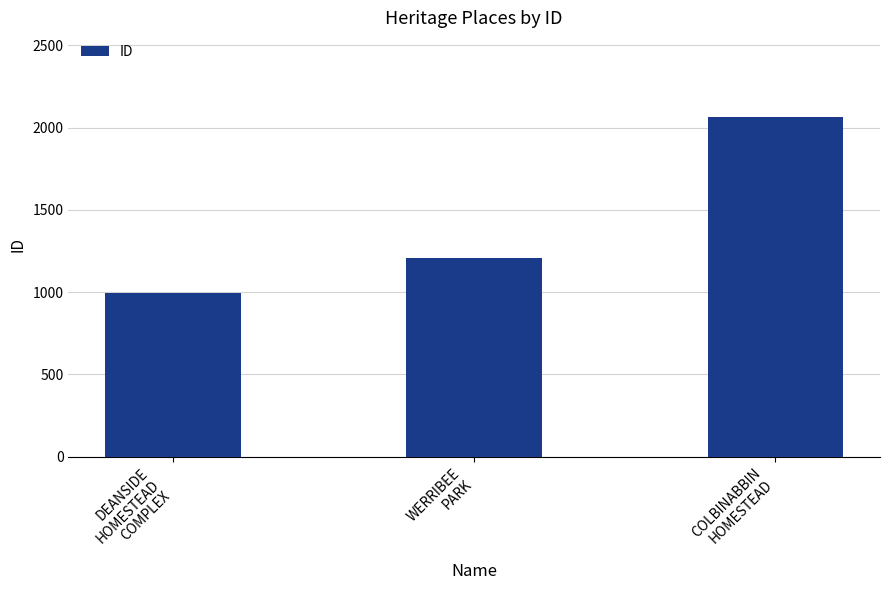

List the labels in order of value, smallest first.

DEANSIDE
HOMESTEAD
COMPLEX, WERRIBEE
PARK, COLBINABBIN
HOMESTEAD